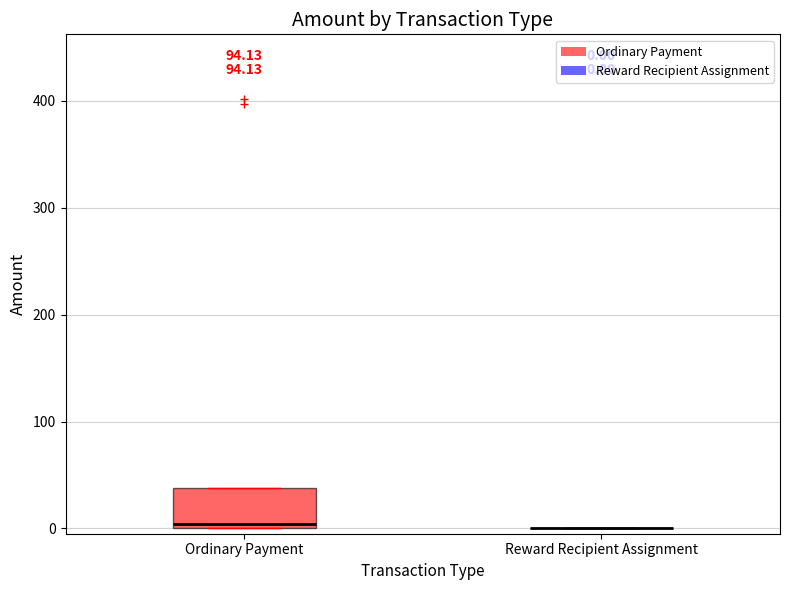

Which box is the tallest, from its lower edge to its upper edge?

Ordinary Payment